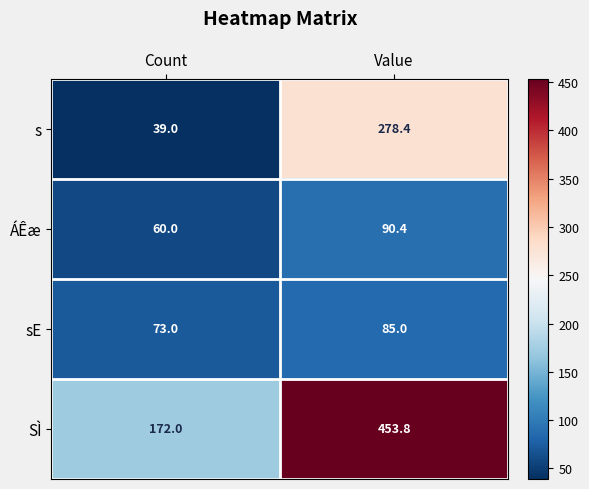

Is it true that sE equals 26.0 at Count?

False